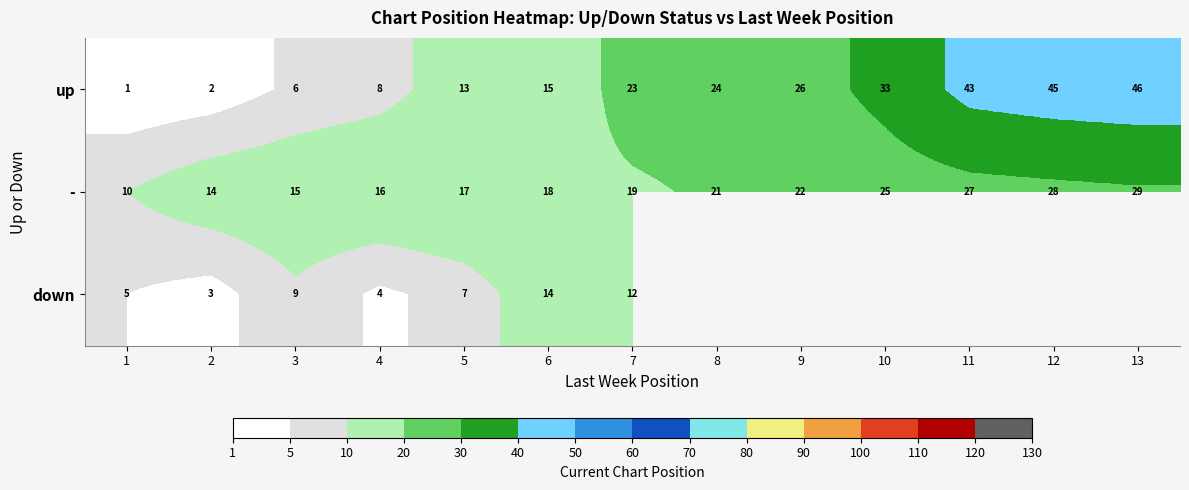

Is the value of - at 11 greater than the value of down at 7?

Yes